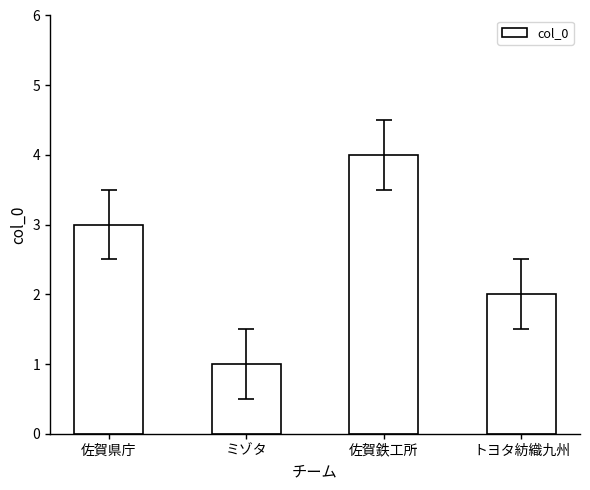

What is the sum of all values?

10